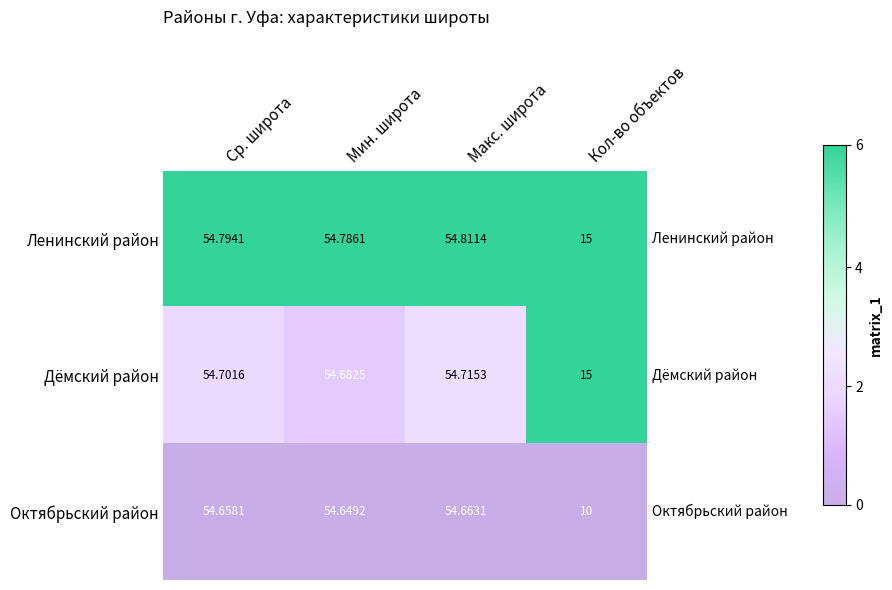

At which label is Ленинский район closest to 34?

Кол-во объектов